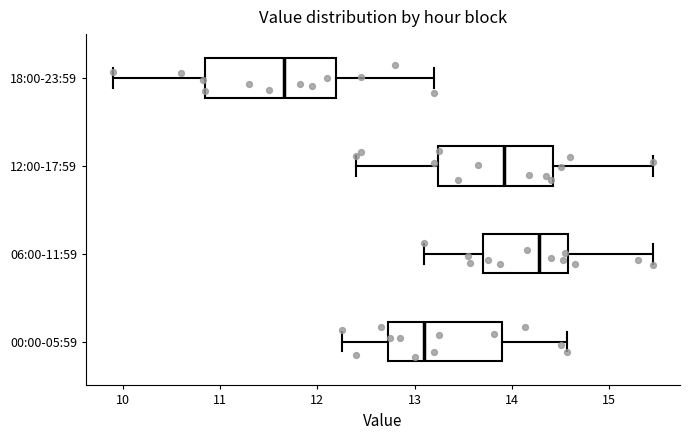

Reading bottom to top, read every box against the x-axis: the position of its median line, the range the box covers, and the ends of its whiskers. The values are not printed on the chart, so give them approximately, as read against the axis.

00:00-05:59: median 13.1, box 12.7 to 13.9, whiskers 12.3 to 14.6
06:00-11:59: median 14.3, box 13.7 to 14.6, whiskers 13.1 to 15.5
12:00-17:59: median 13.9, box 13.2 to 14.4, whiskers 12.4 to 15.5
18:00-23:59: median 11.7, box 10.8 to 12.2, whiskers 9.9 to 13.2